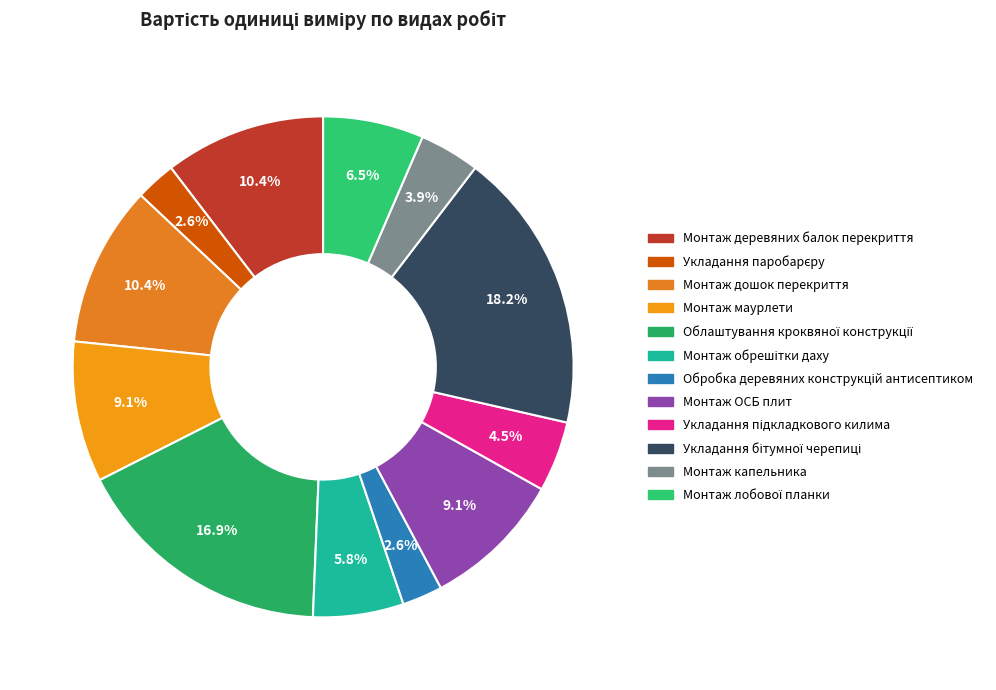

How many slices are in this pie chart?

12